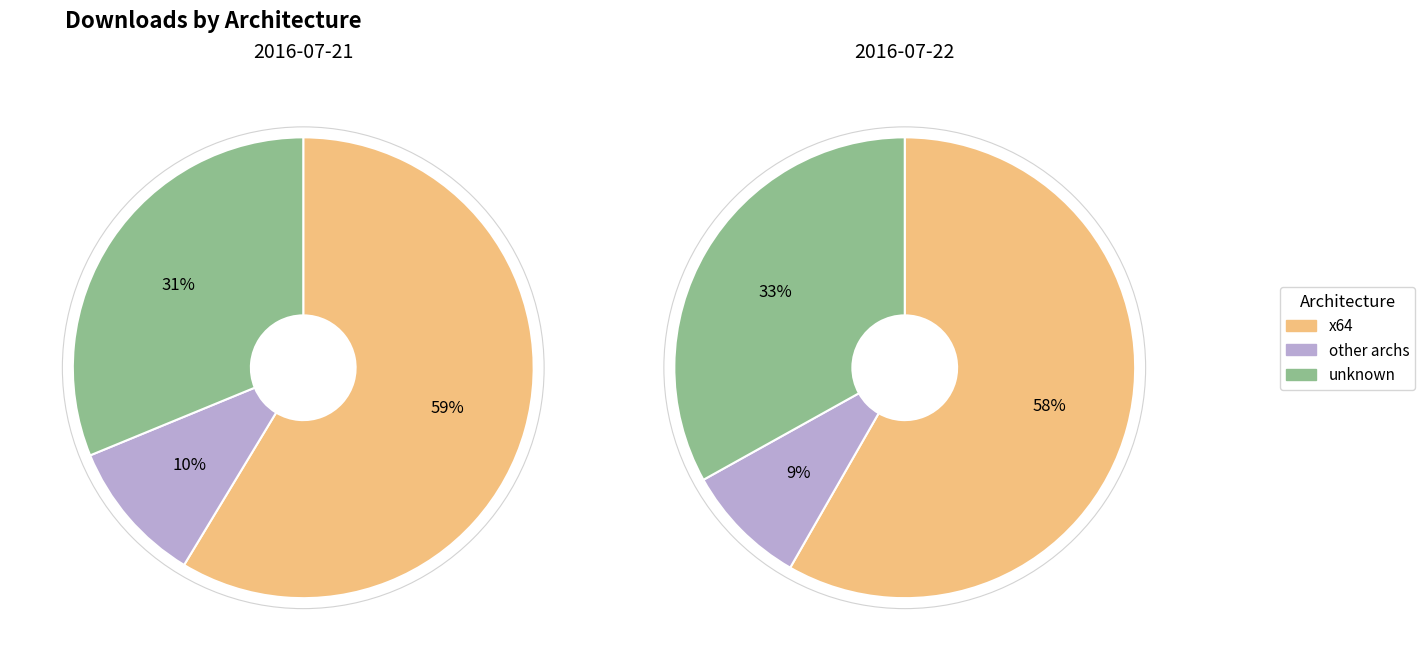

Combined, do 2016-07-22 and 2016-07-21 account for over 50%?

Yes